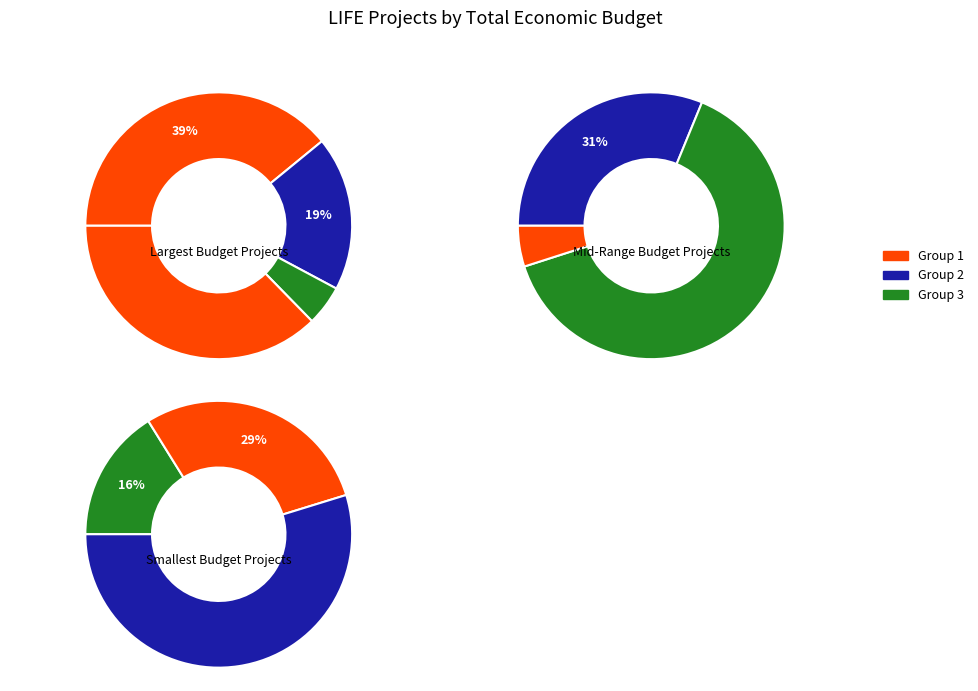

How many segments does this pie chart have?

10